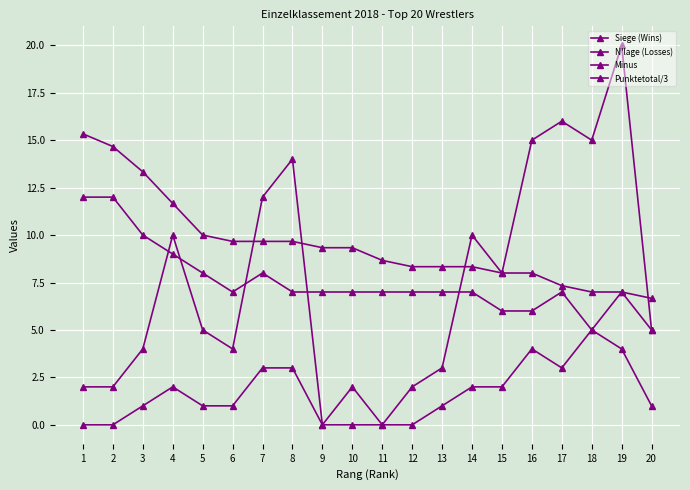

Which series has the largest total across all categories?

Punktetotal/3